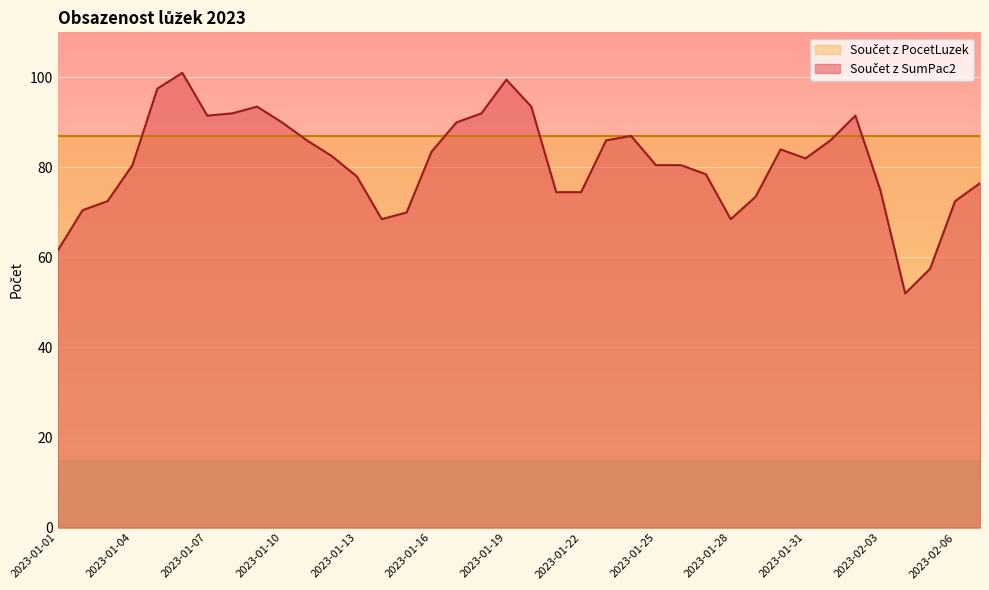

How many data points are less than 82?

19